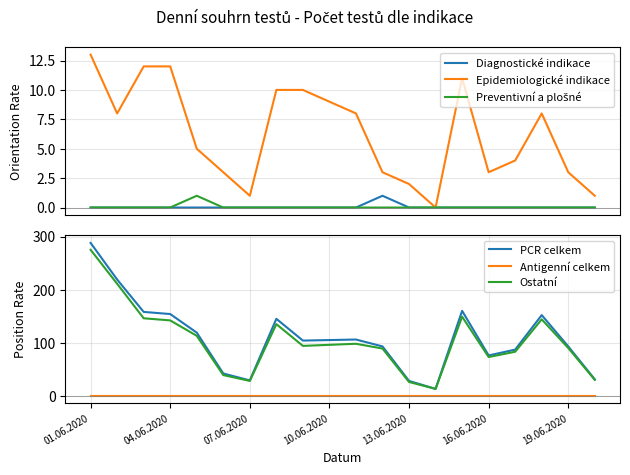

True or false: Epidemiologické indikace has more than 0 points higher than both neighbors.

True